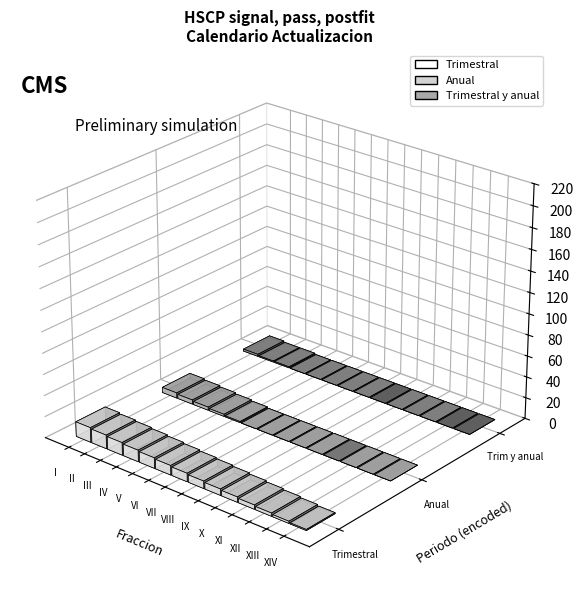

Which series has the largest total across all categories?

Trimestral